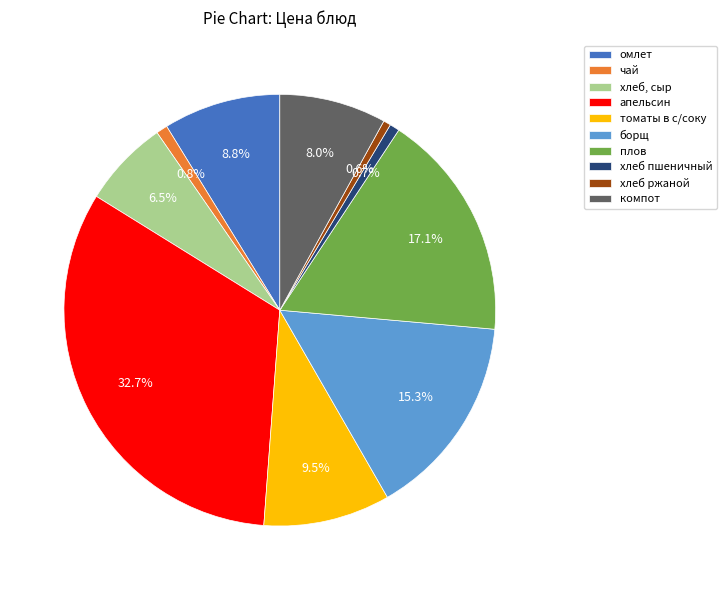

Which slice is the largest?

апельсин